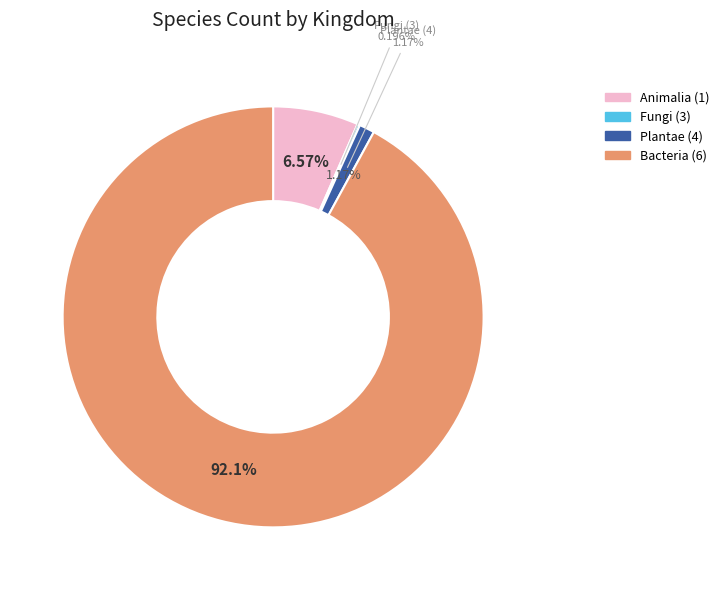

What percentage is the 4 slice, to the nearest percent?

1%